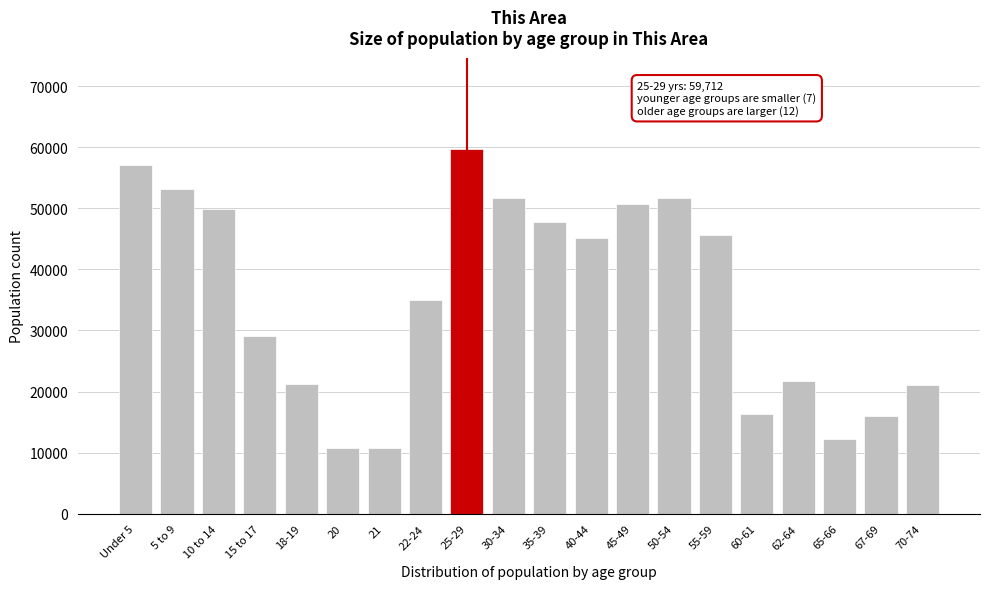

What is the difference between the maximum and second lowest values?

48945